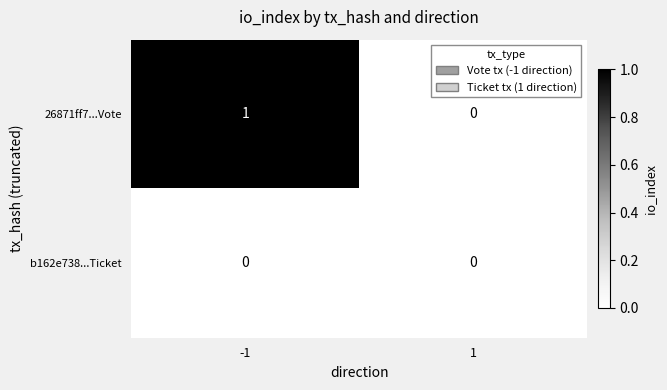

Between -1 and 1, which series saw the biggest shift?

26871ff7...Vote